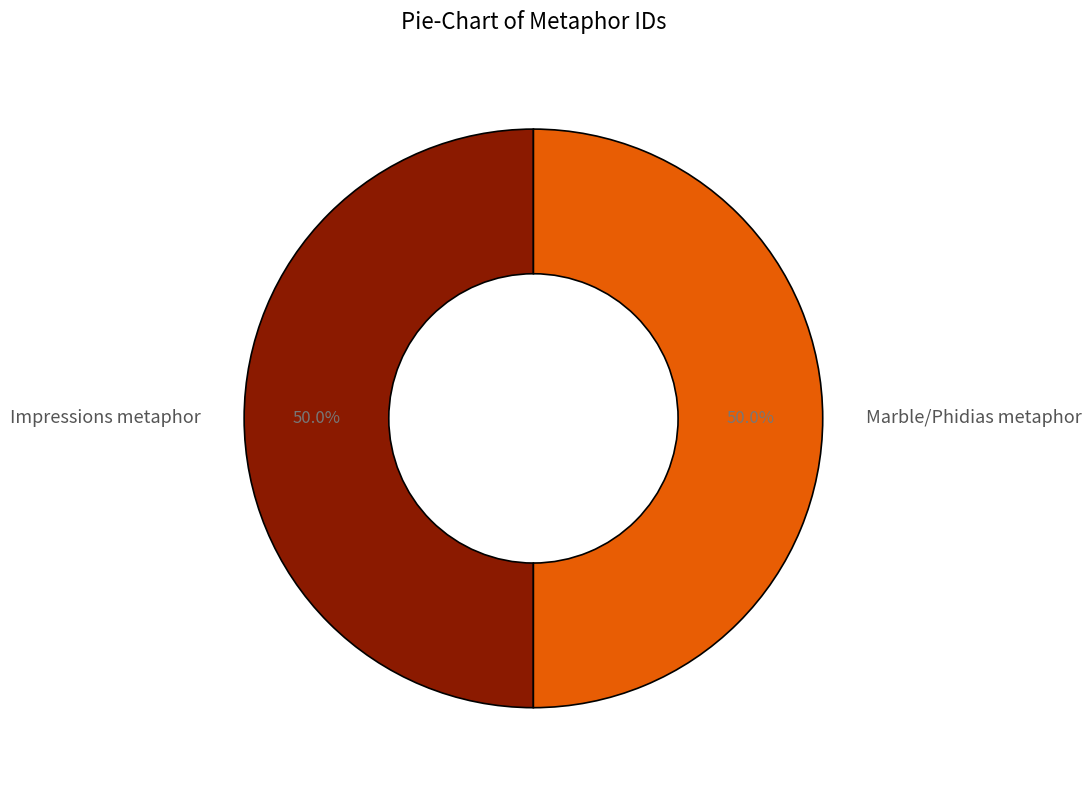

Approximately how many times larger is the value at Marble/Phidias metaphor compared to Impressions metaphor?

1.0